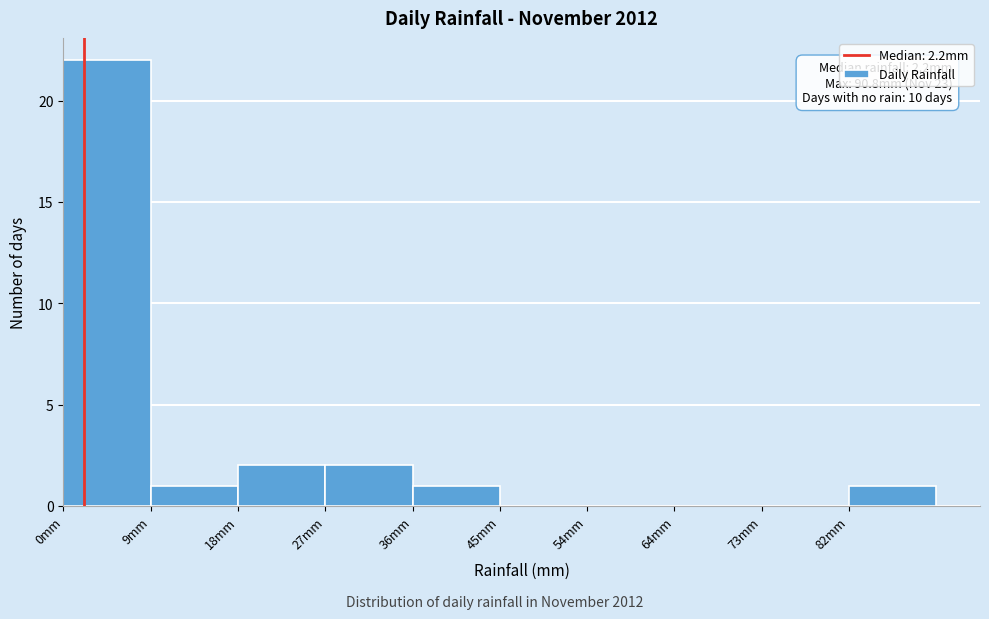

Which range on the x-axis has the tallest bar?

0 to 9